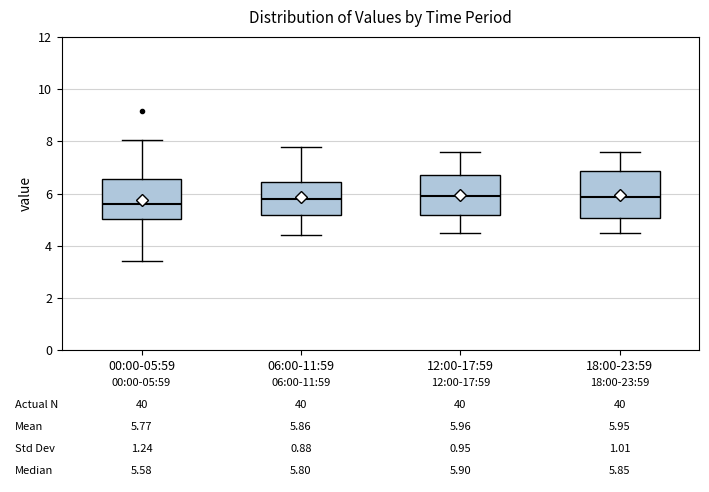

Which box's median line is the lowest?

00:00-05:59